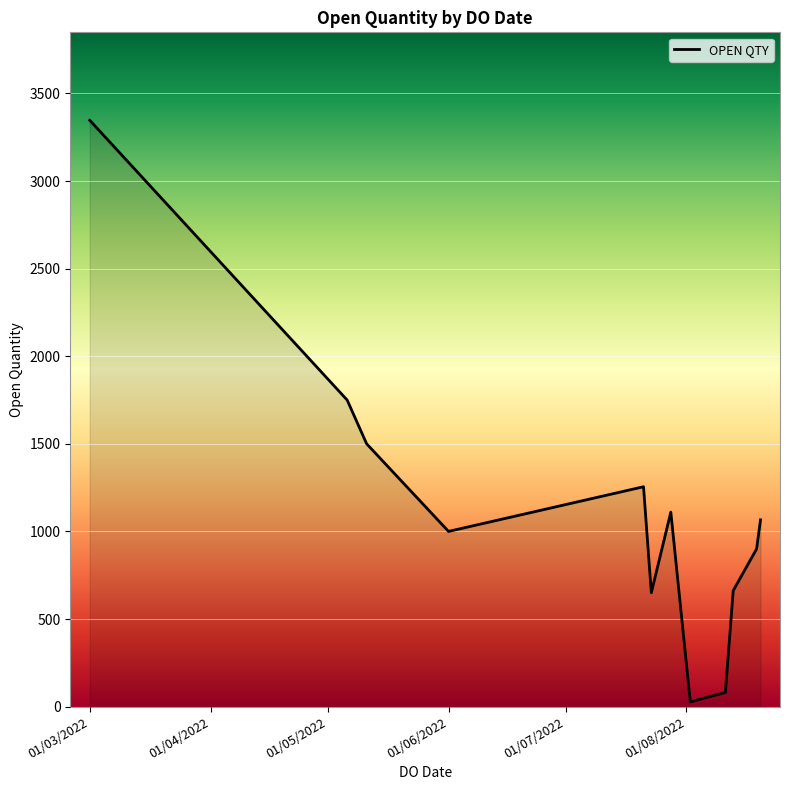

What is the maximum value shown in the chart?

3347